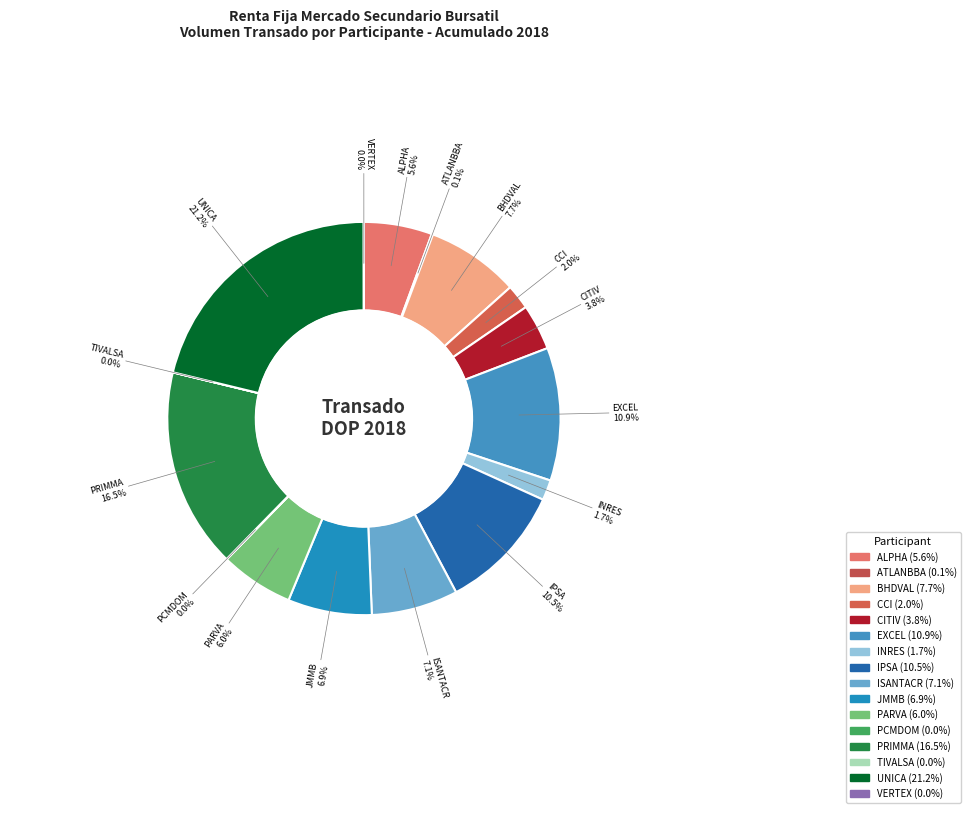

To the nearest percent, what percentage of the pie is IPSA?

10%